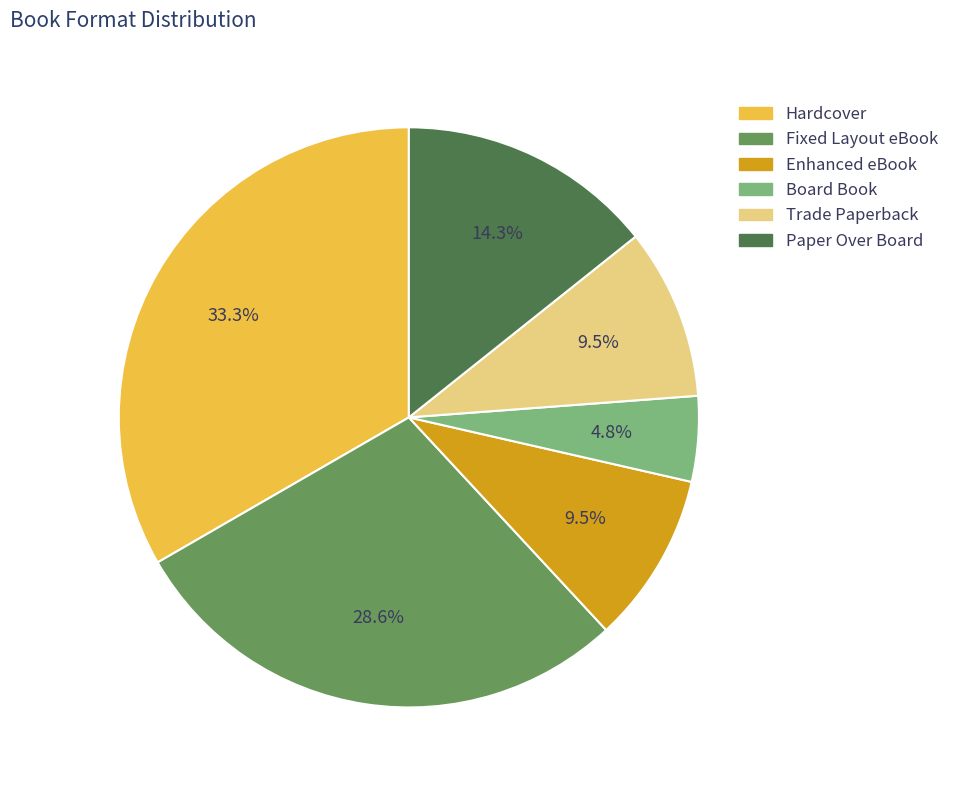

Is the sum of Board Book and Enhanced eBook greater than half?

No